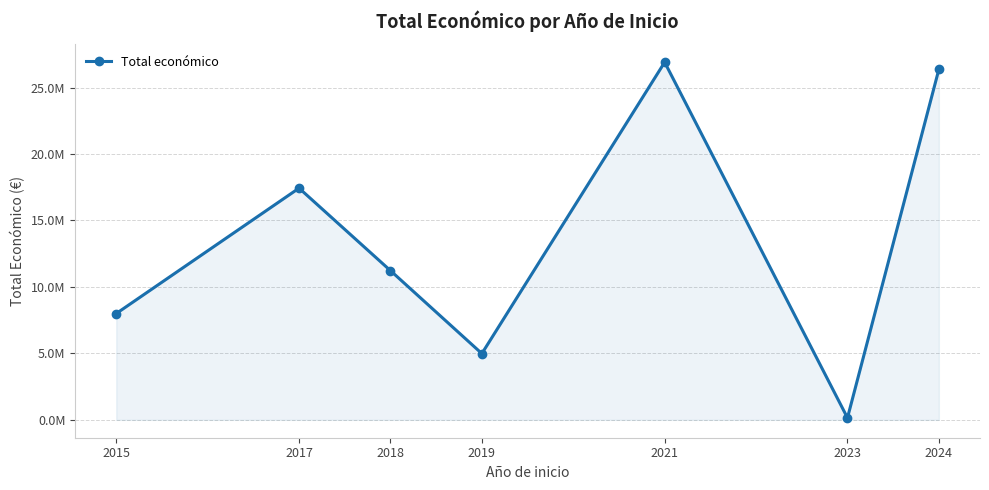

List the labels in order of value, smallest first.

2023, 2019, 2015, 2018, 2017, 2024, 2021